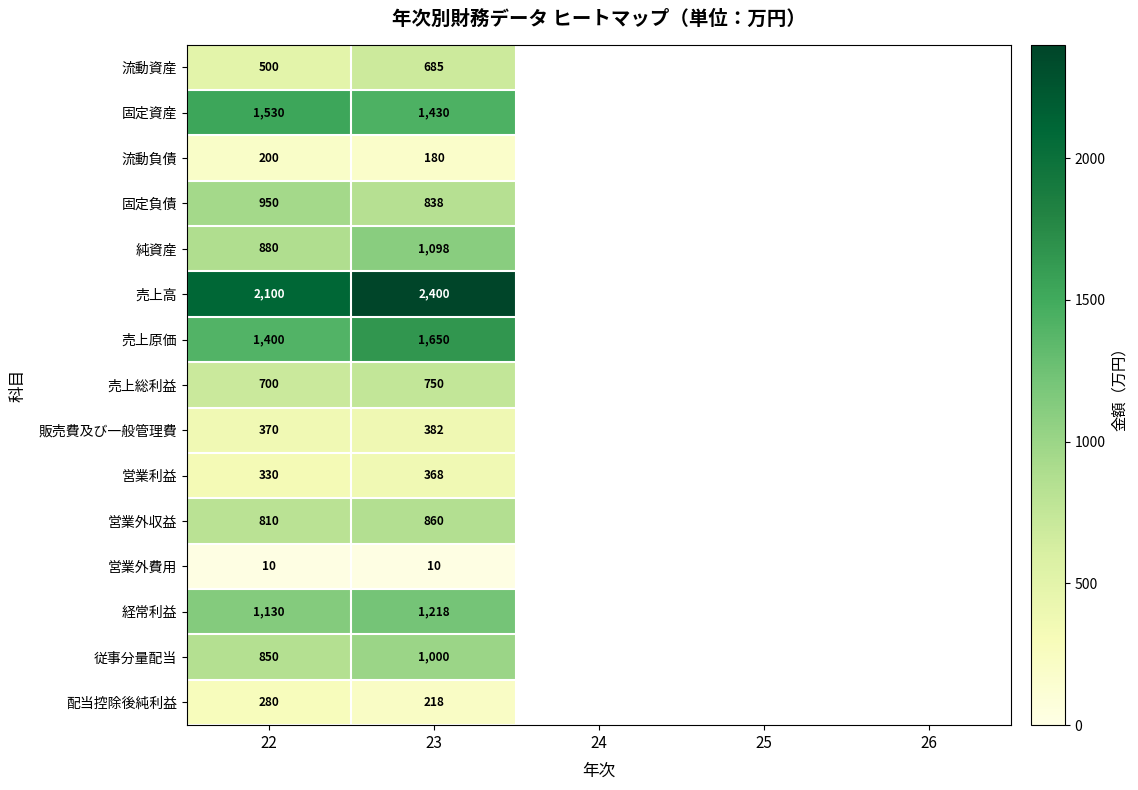

What is the spread (max minus min) of values at 22?

2090